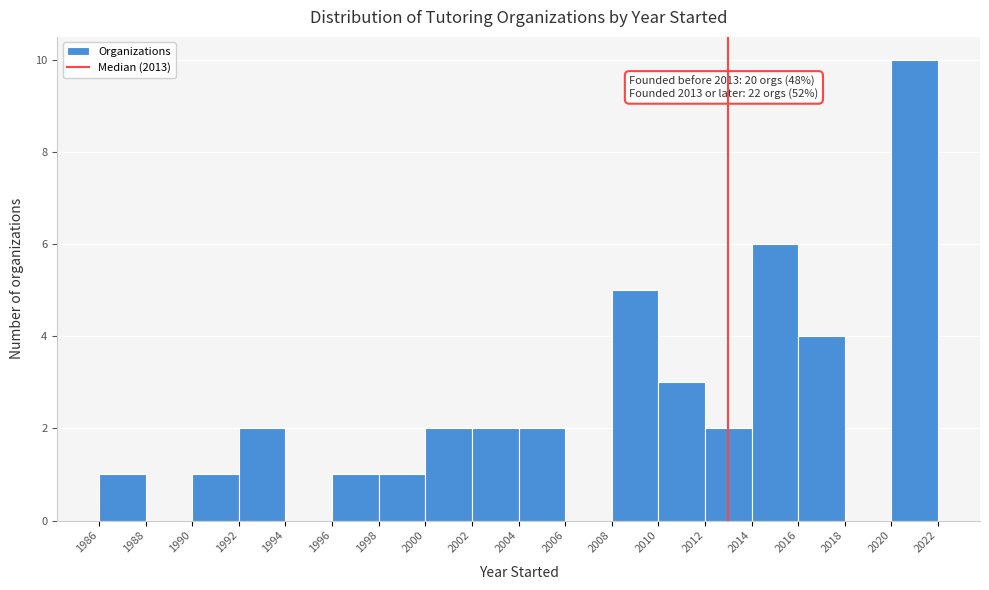

Which range on the x-axis has the tallest bar?

2020 to 2022